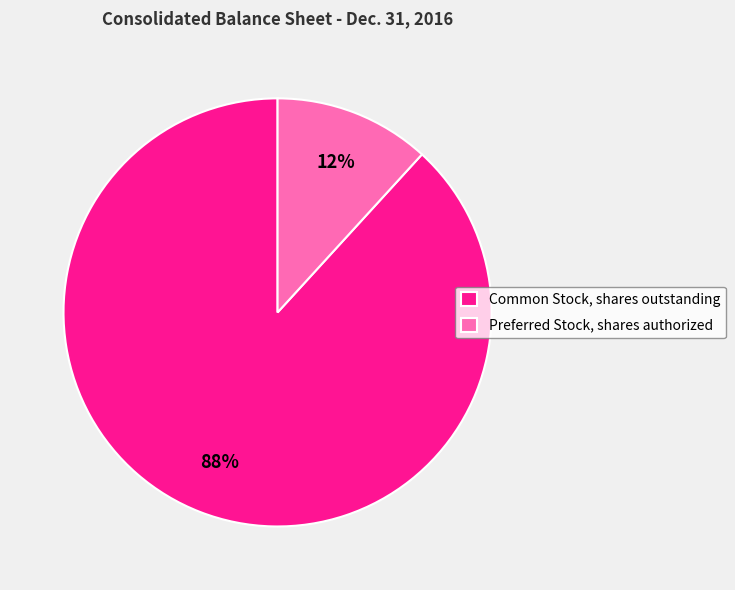

What is the smallest slice in the pie chart?

Preferred Stock, shares authorized